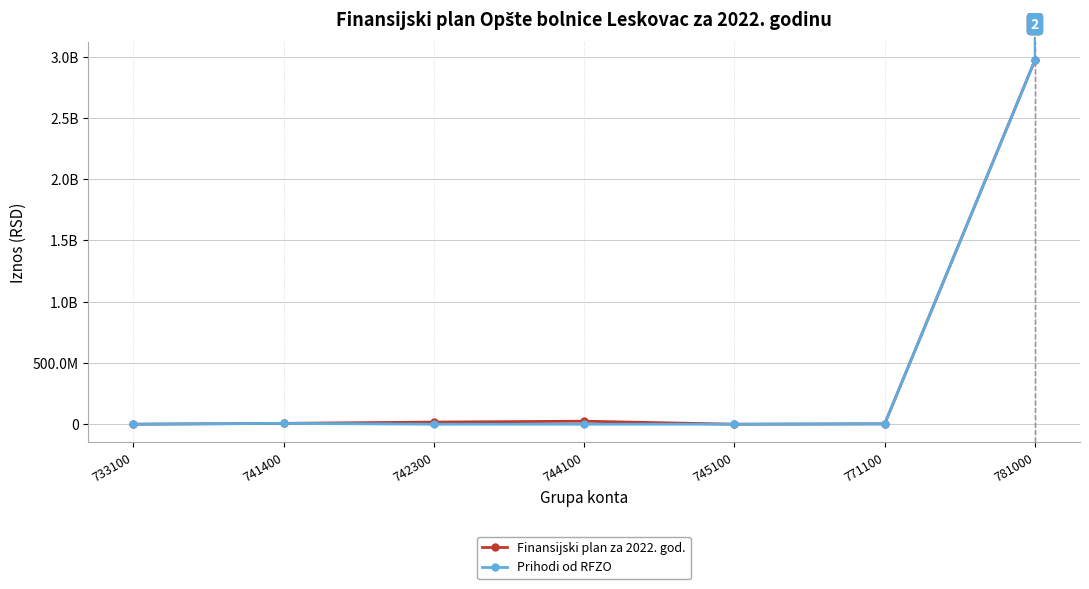

What are all the series names shown in the legend?

Finansijski plan za 2022. god., Prihodi od RFZO